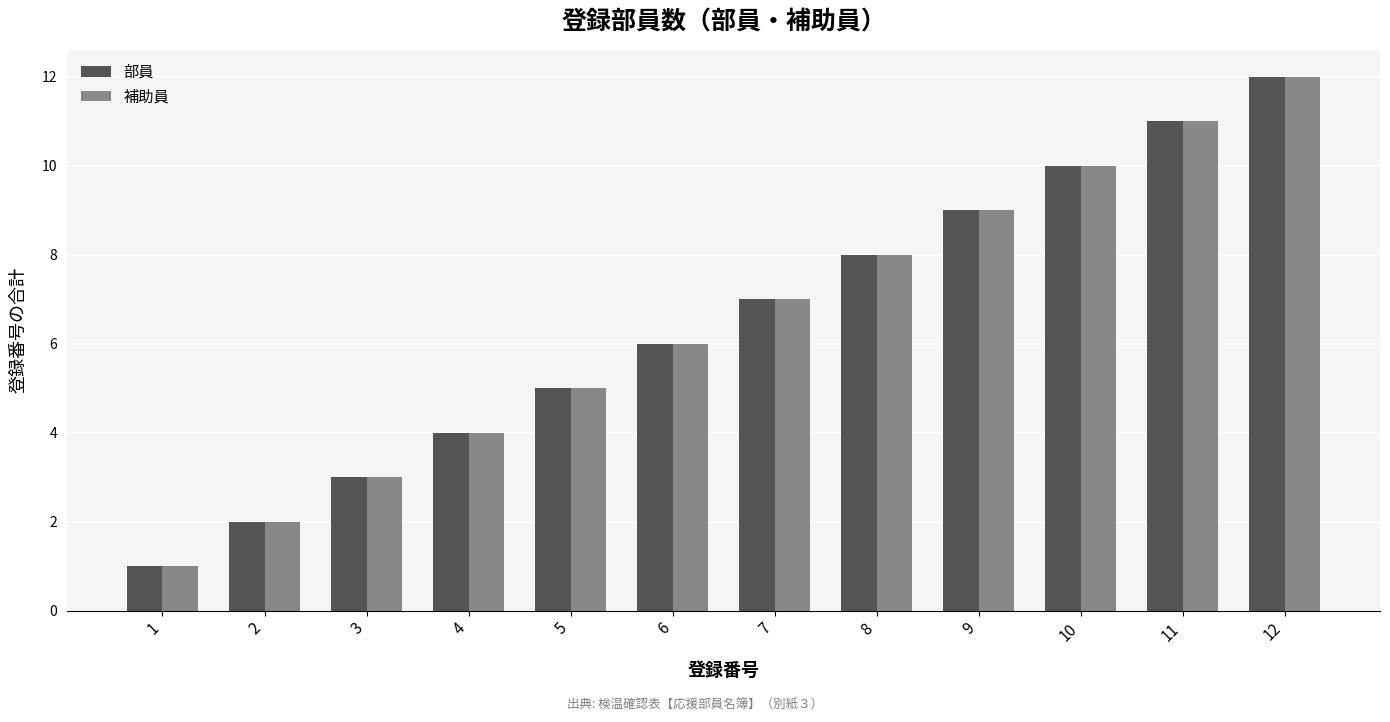

The value of 補助員 at 4 is 4. True or false?

True